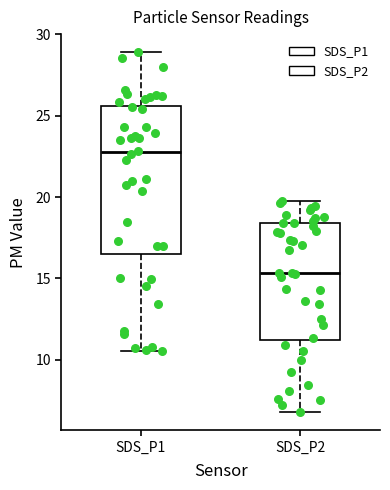

Where does the lower whisker of the box for SDS_P1 end on the y-axis? The values are not printed on the chart, so give them approximately, as read against the axis.

10.5